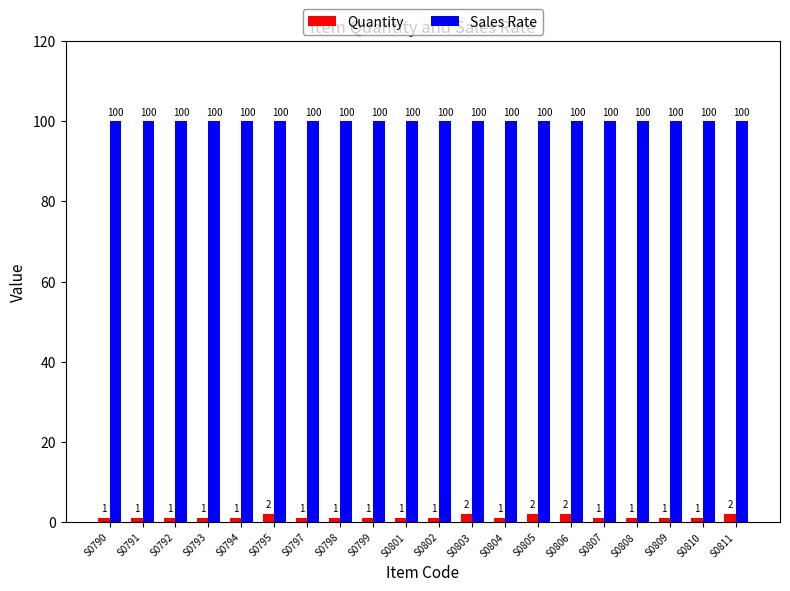

The value of Sales Rate at S0793 is 100. True or false?

True